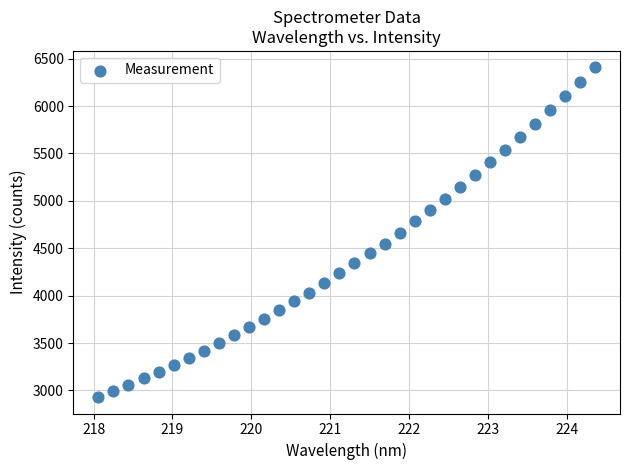

What is the range of X values (max minus min)?

6.3